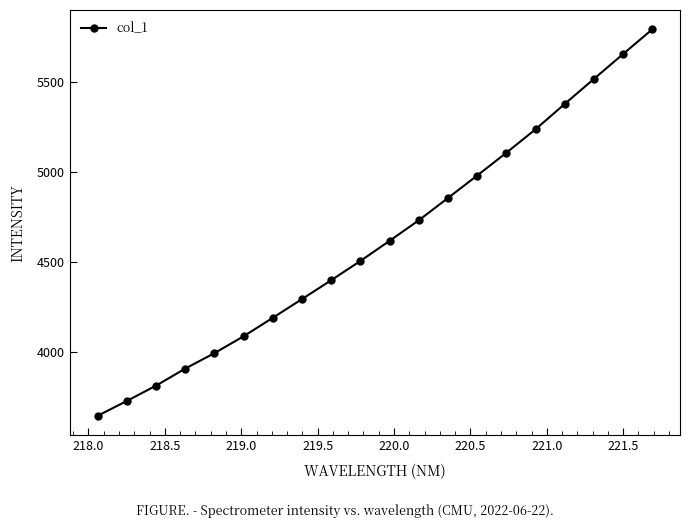

What is the smallest value displayed?

3646.3